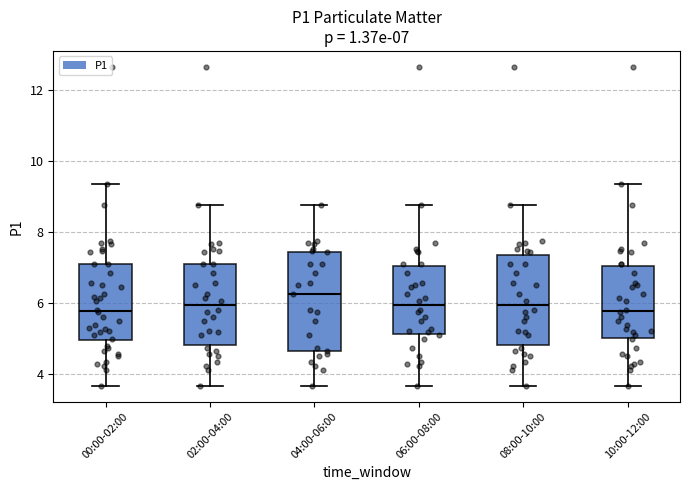

Which box is the tallest, from its lower edge to its upper edge?

04:00-06:00